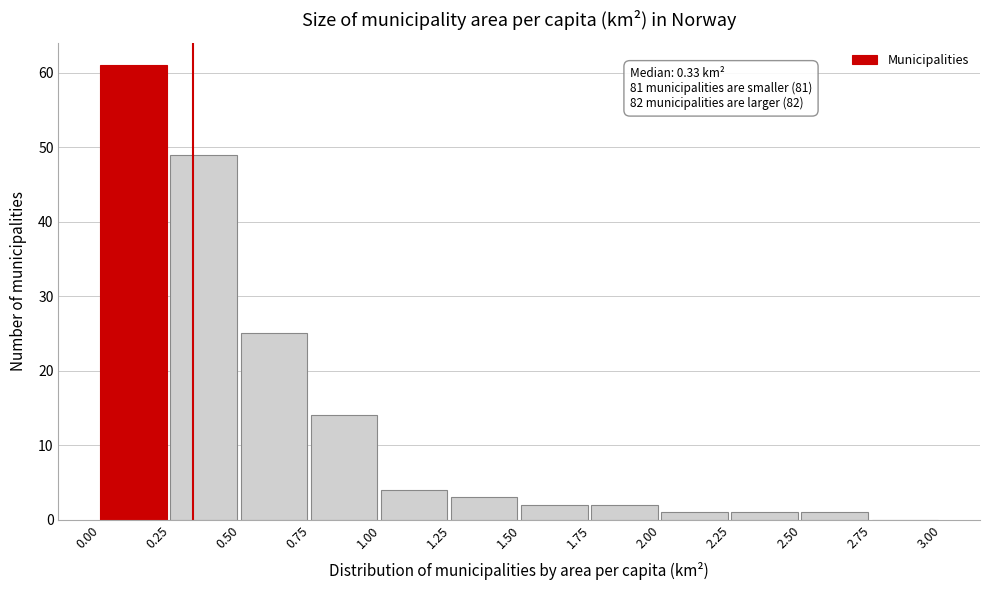

Over which range of the x-axis is the bar tallest?

0.00 to 0.25